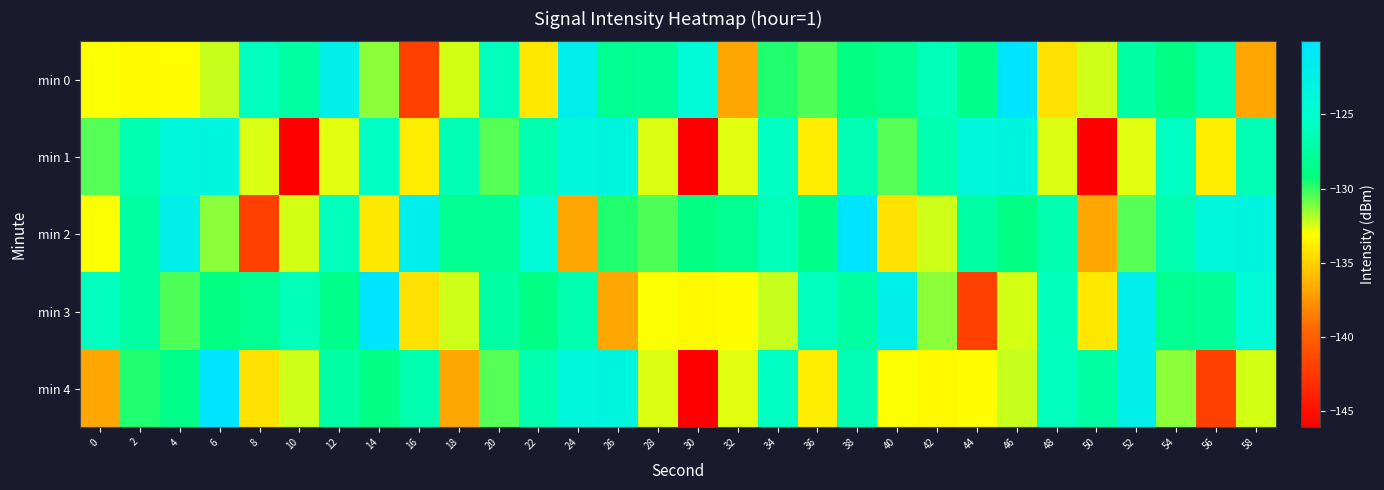

What is the difference between the highest and lowest values at 36?

7.8